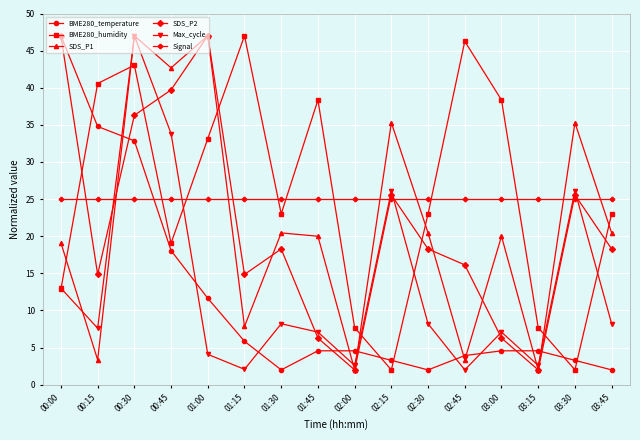

At how many categories does at least one series exceed 17?

16